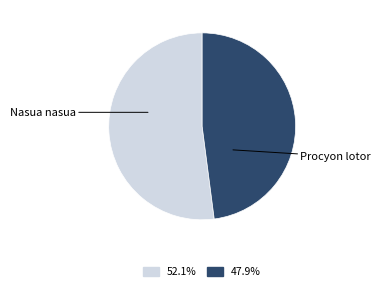

Is there any slice that represents more than half of the pie?

Yes